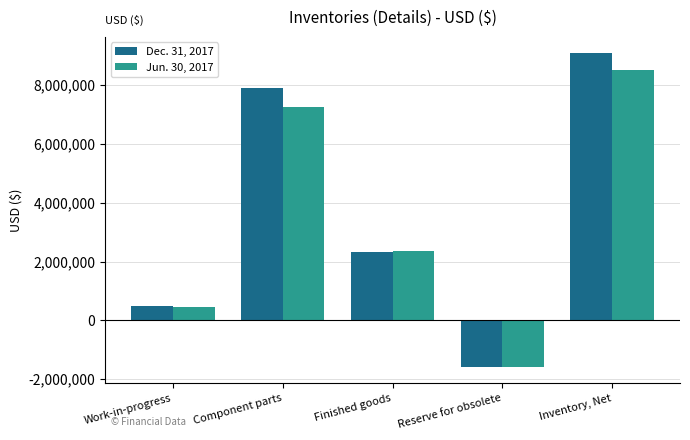

Is the value of Dec. 31, 2017 at Reserve for obsolete greater than the value of Jun. 30, 2017 at Finished goods?

No